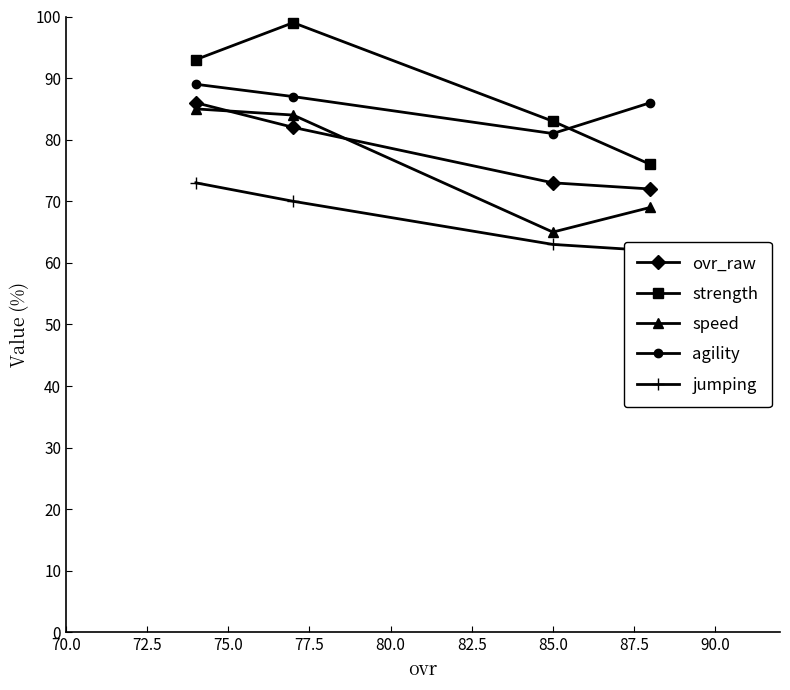

True or false: agility has more than 2 interior local peaks.

False